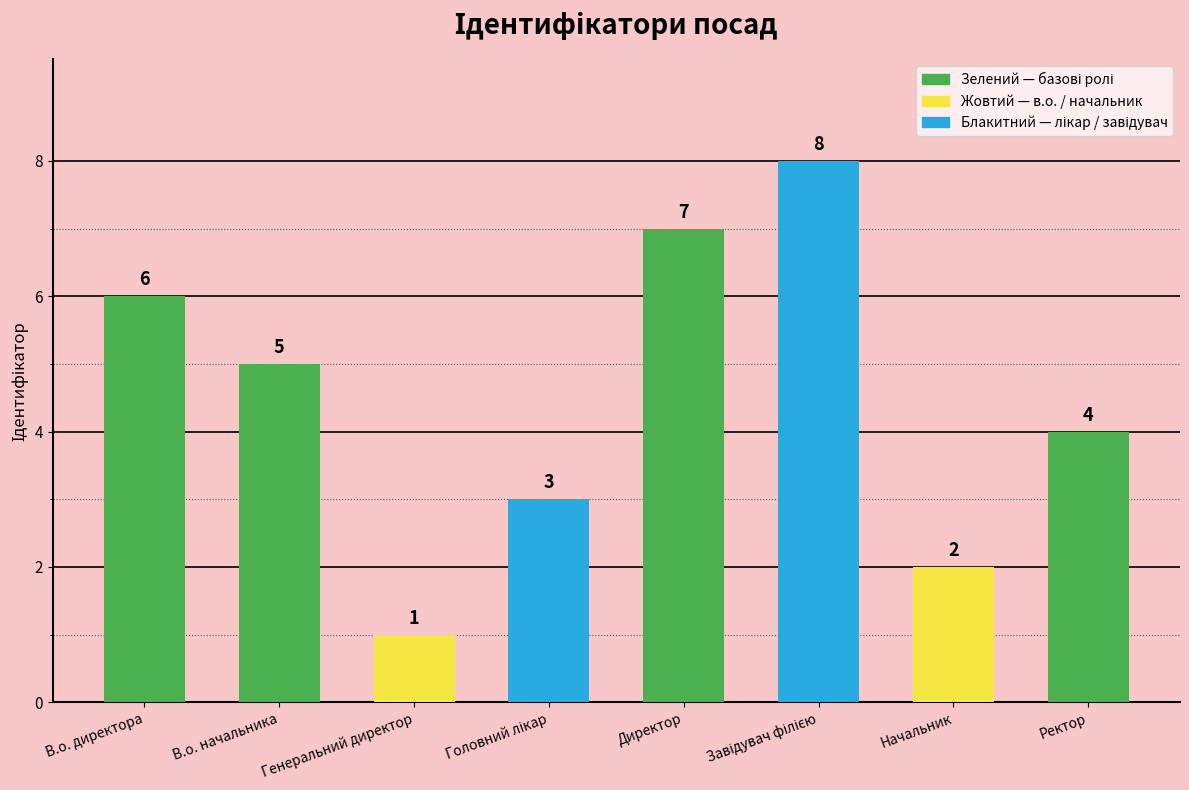

Is it true that the value at Ректор is 4?

True